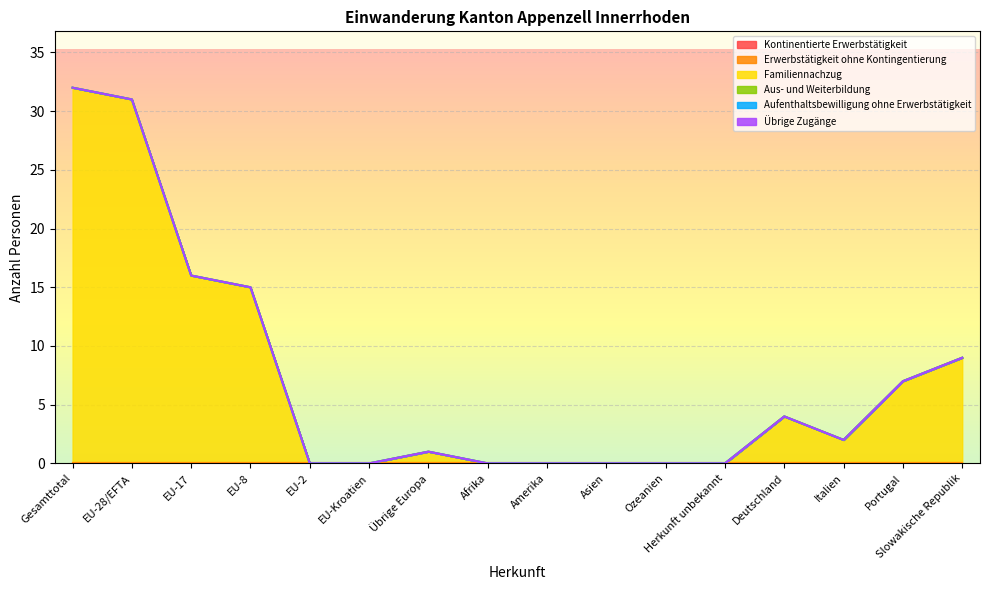

What is the label of the 6th point from the left?

EU-Kroatien